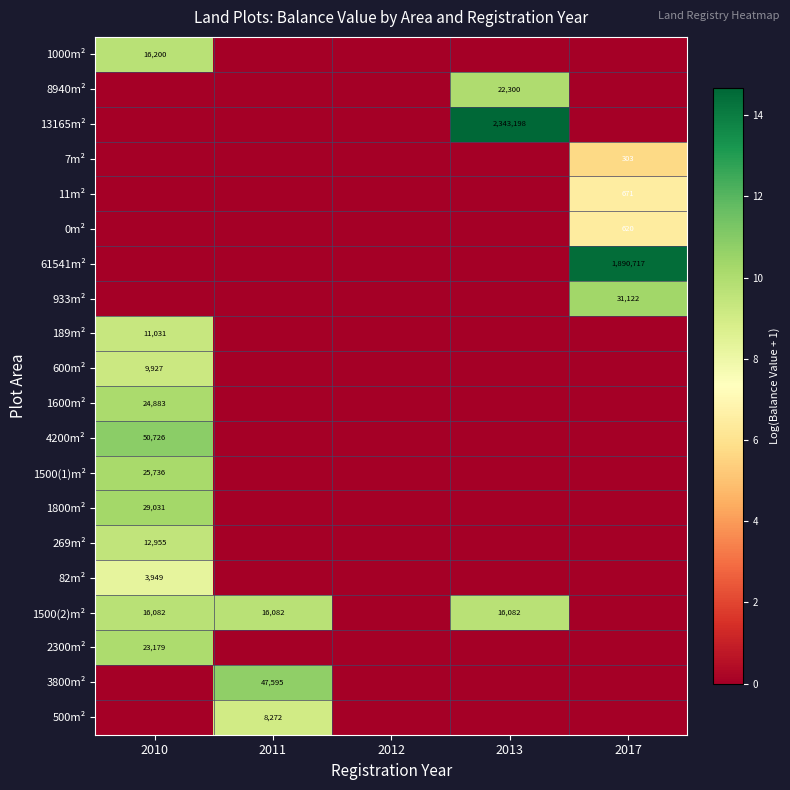

Is the value of 189m² at 2010 greater than the value of 82m² at 2010?

Yes